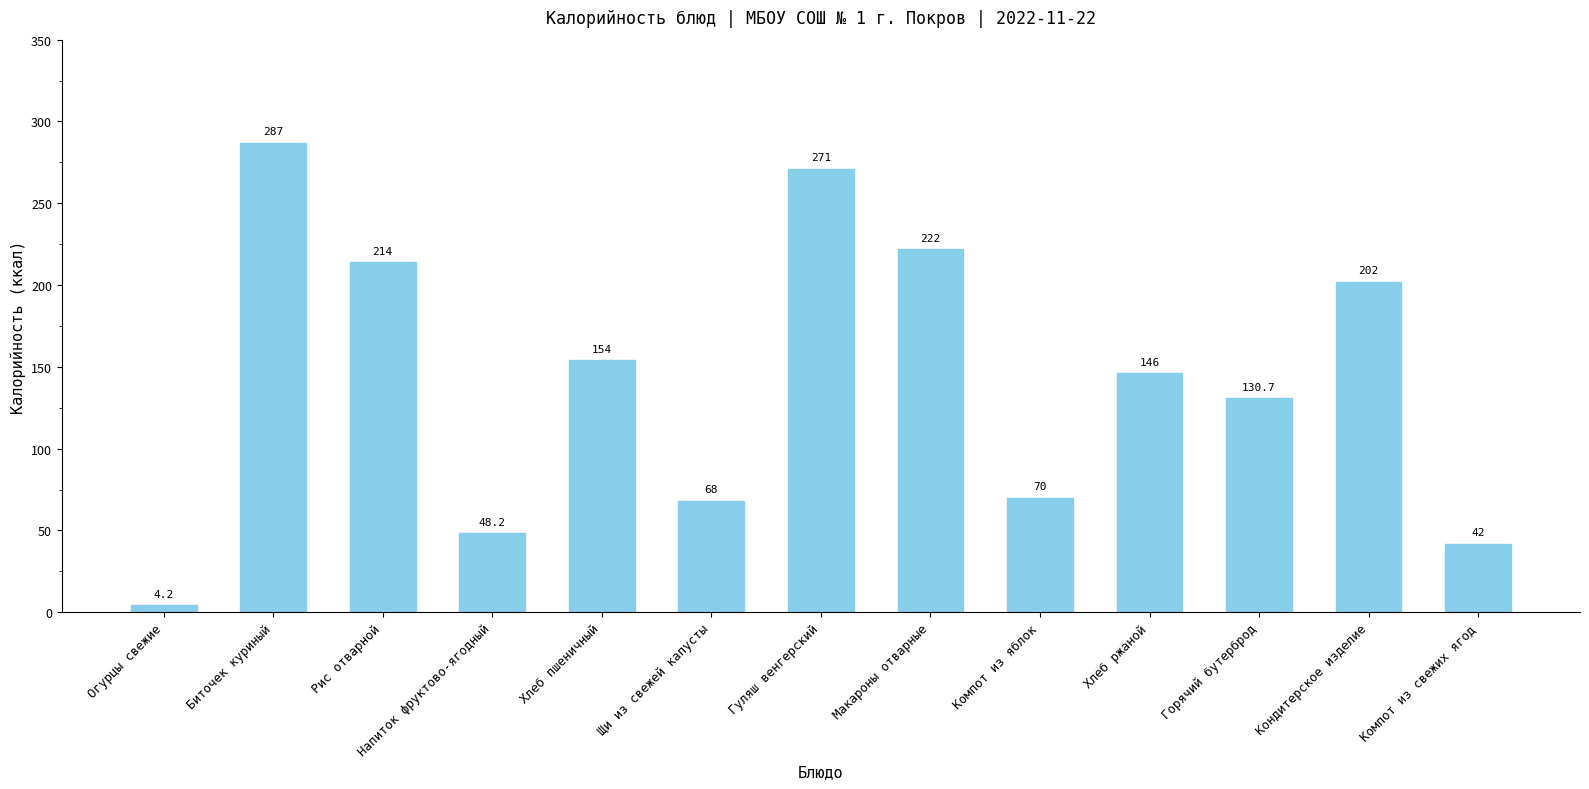

What is the label of the 3rd bar from the left?

Рис отварной